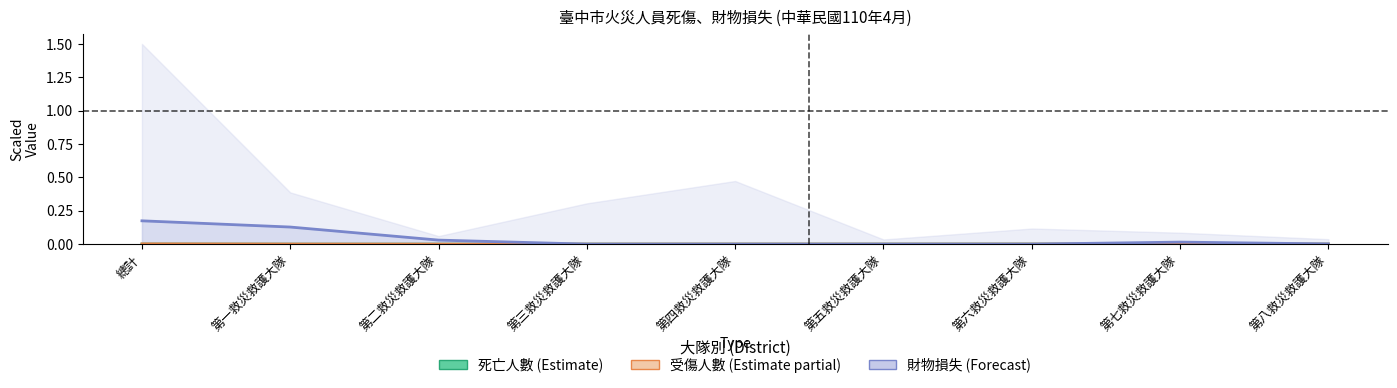

Rank the series at 第二救災救護大隊 from highest to lowest value.

房屋損失, 死亡人數, 受傷人數(女)